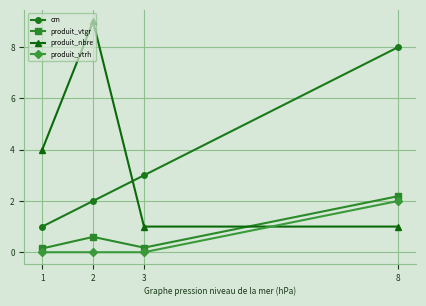

How many lines are shown in the chart?

4